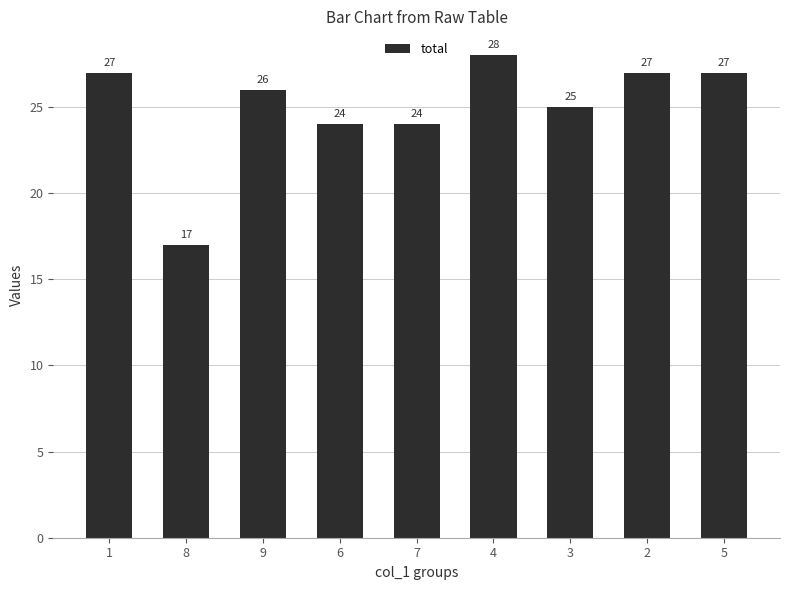

Which has a higher value, 8 or 4?

4